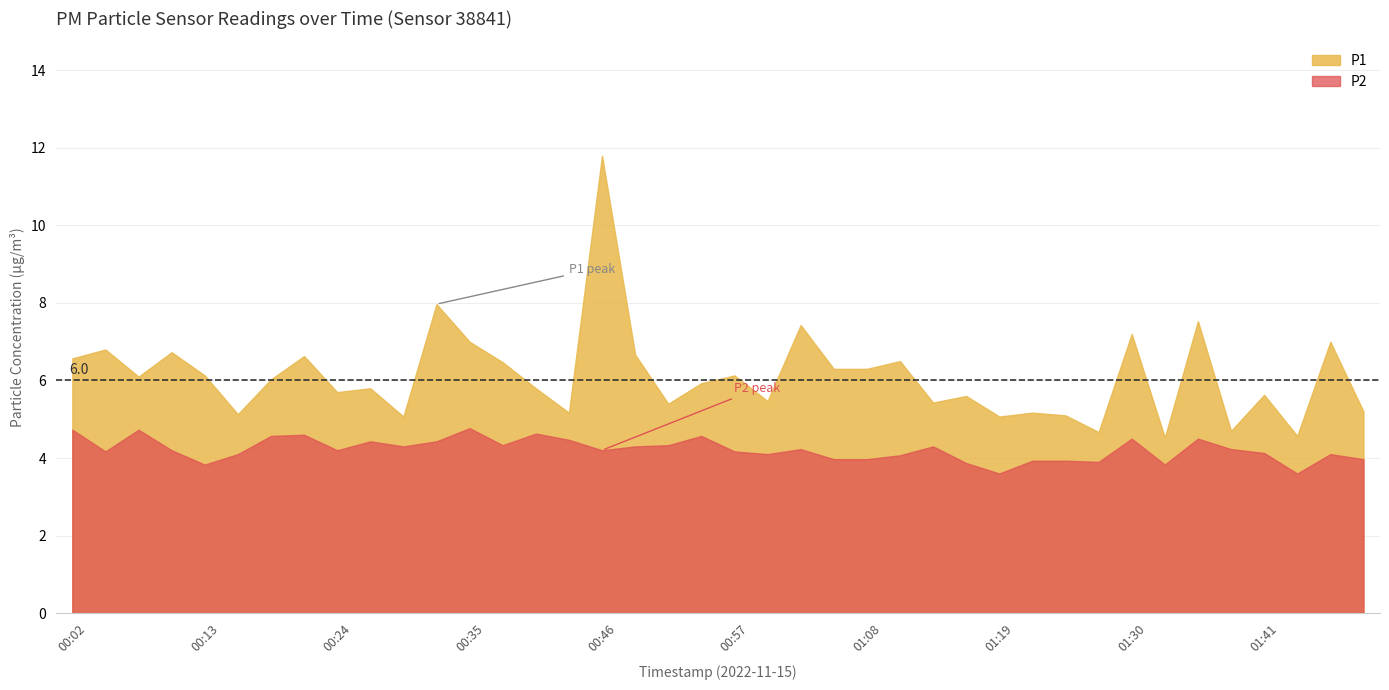

Does the chart have visible grid lines?

Yes